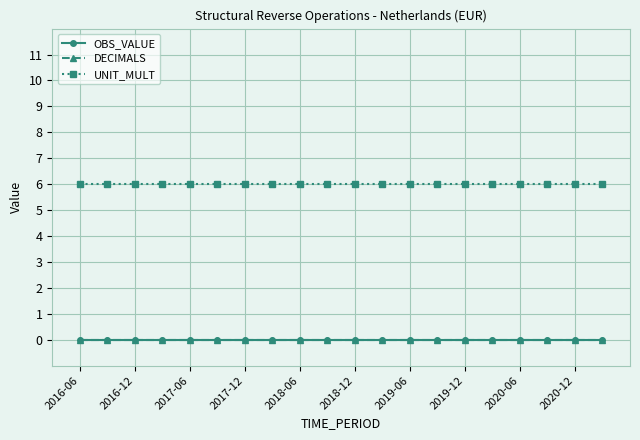

Does the chart display data point markers on the line(s)?

Yes